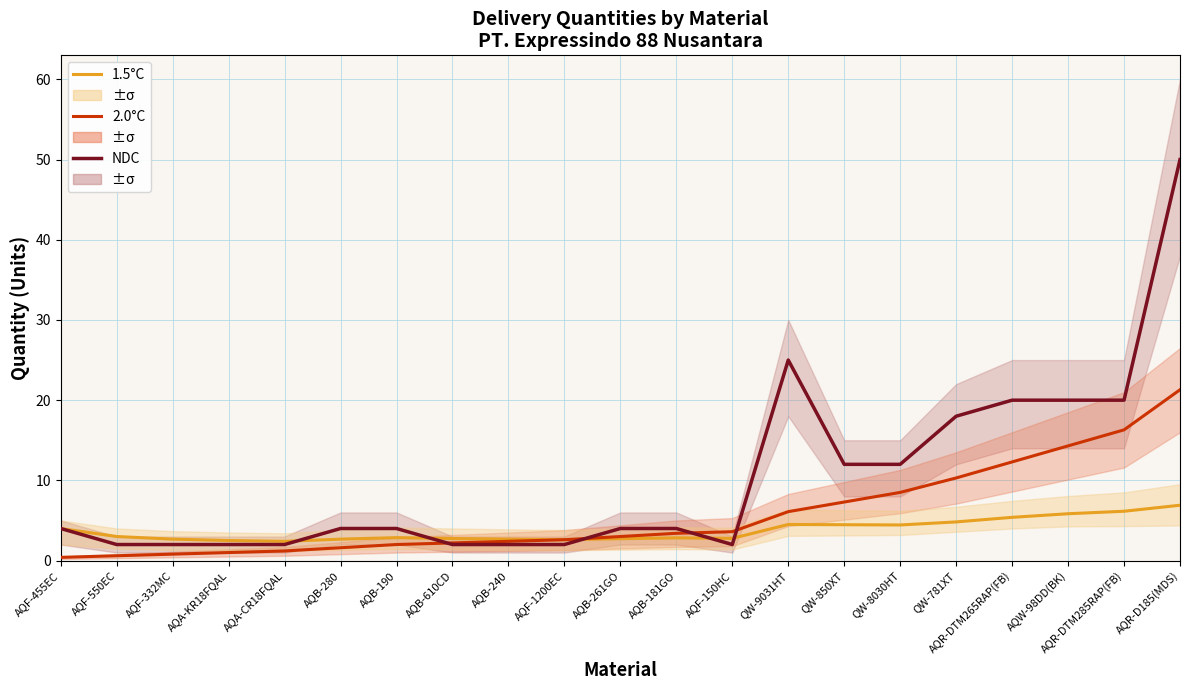

What is the label of the 2nd point from the right?

AQR-DTM285RAP(FB)